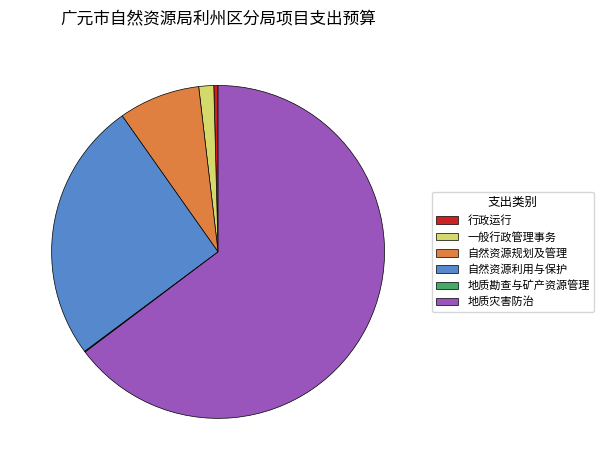

Do 自然资源利用与保护 and 行政运行 together represent more than half of the pie?

No